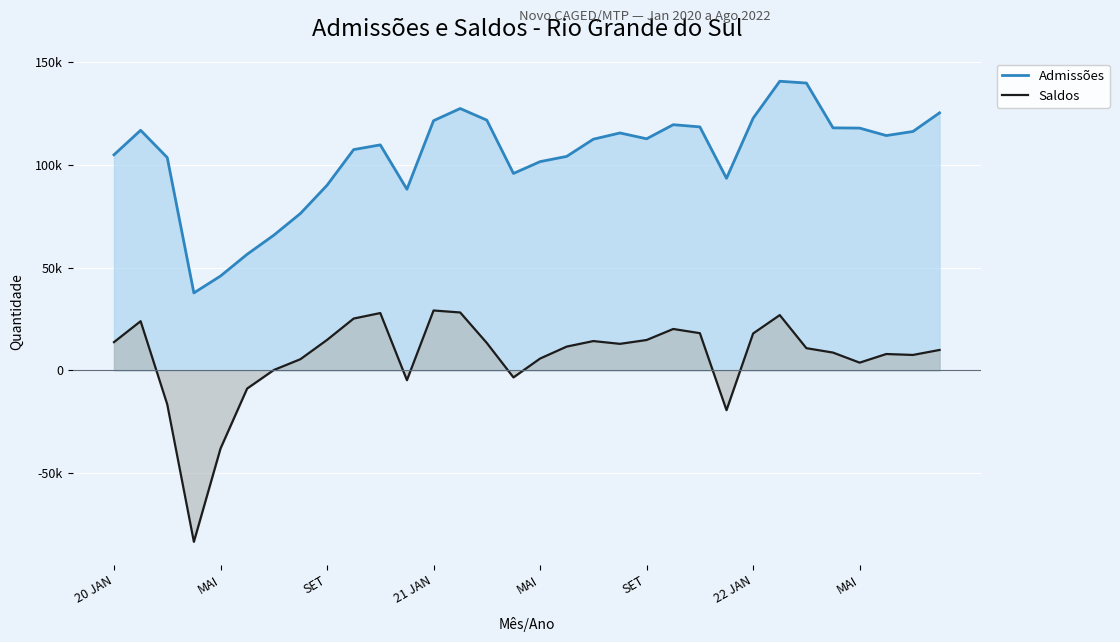

How many lines are shown in the chart?

2